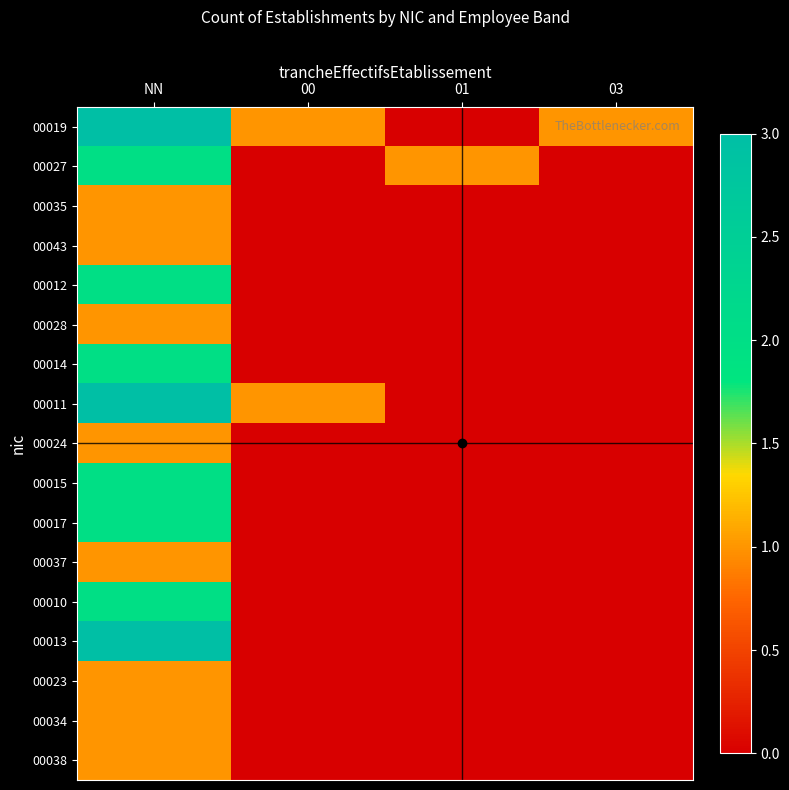

At which category is the sum across all series the highest?

NN